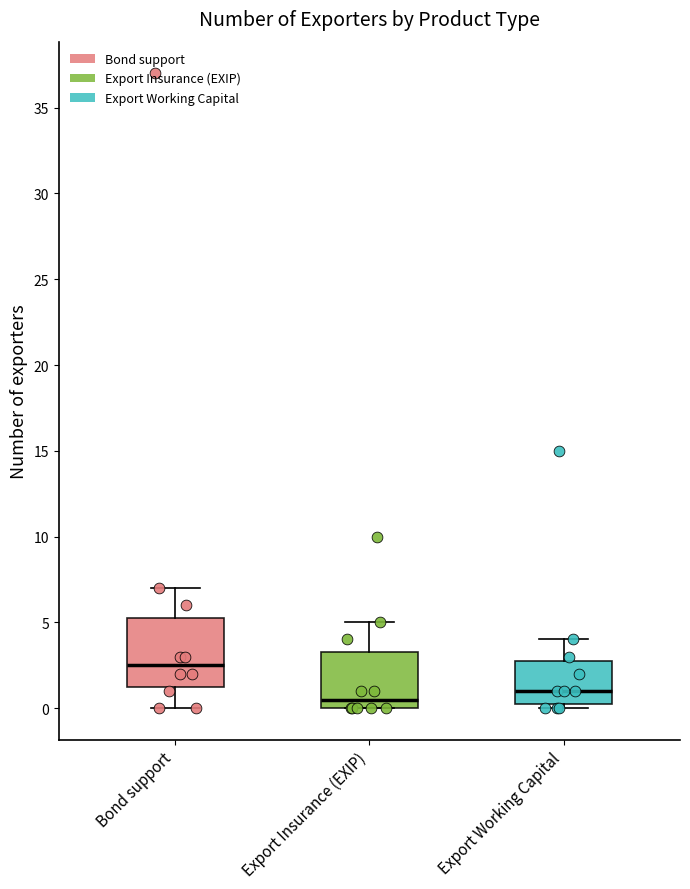

Reading left to right, transcribe this box plot: for each box, give where its median line is, the range the box spans, and where its two whiskers end, as read against the y-axis. The values are not printed on the chart, so give them approximately, as read against the axis.

Bond support: median 2.5, box 1.5 to 5.5, whiskers 0.0 to 7.0
Export Insurance (EXIP): median 0.5, box 0.0 to 3.5, whiskers 0.0 to 5.0
Export Working Capital: median 1.0, box 0.5 to 3.0, whiskers 0.0 to 4.0